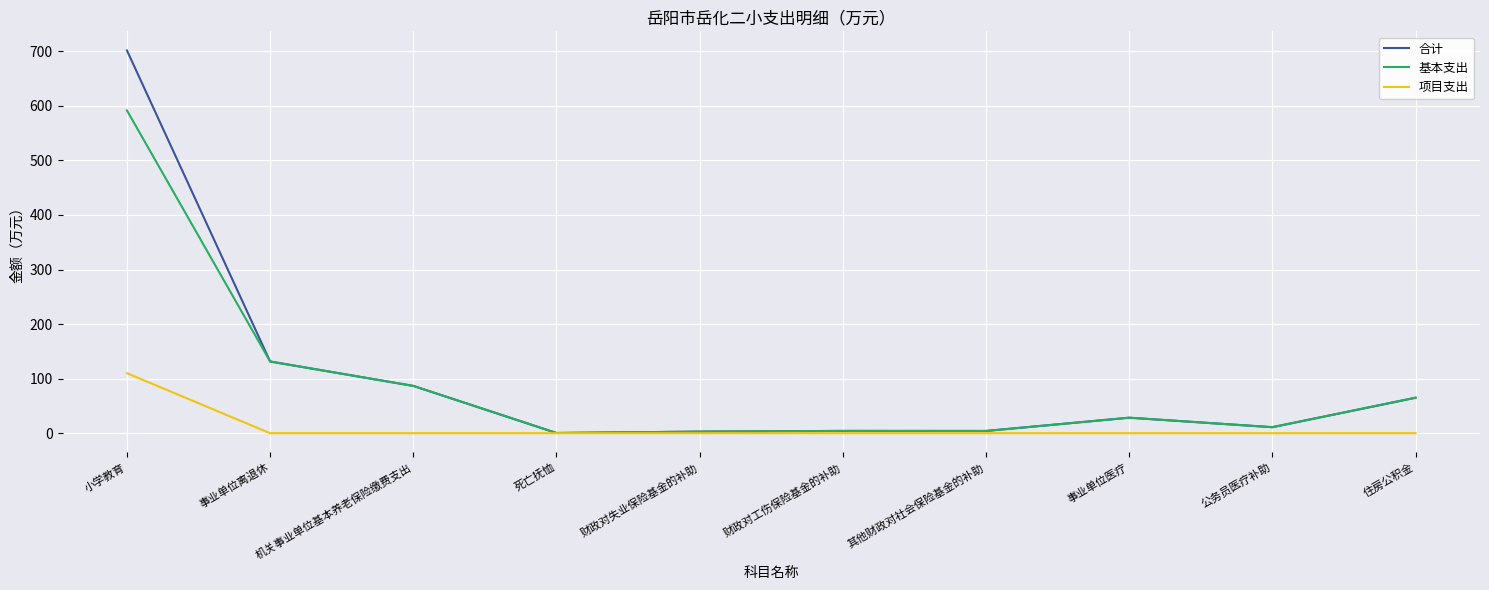

What is the maximum value shown in the chart?

701.4